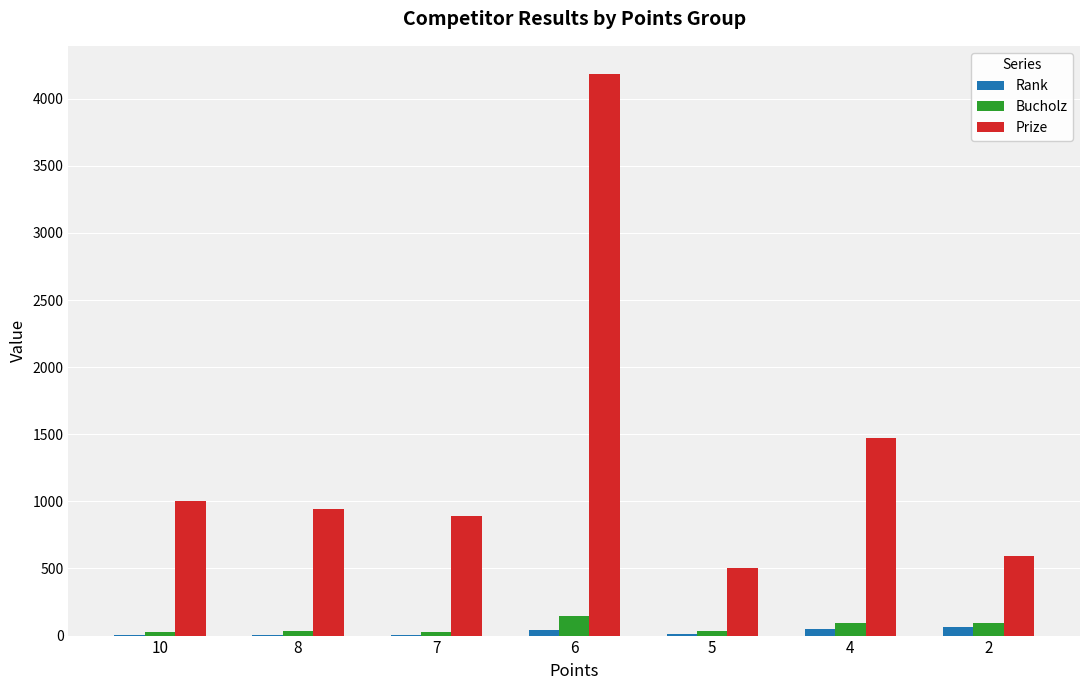

At which label does Prize first exceed 945?

10